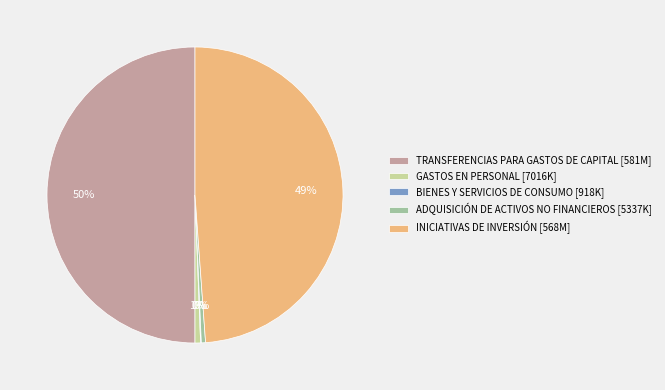

Does INICIATIVAS DE INVERSIÓN [568M] account for over 50% of the chart?

No